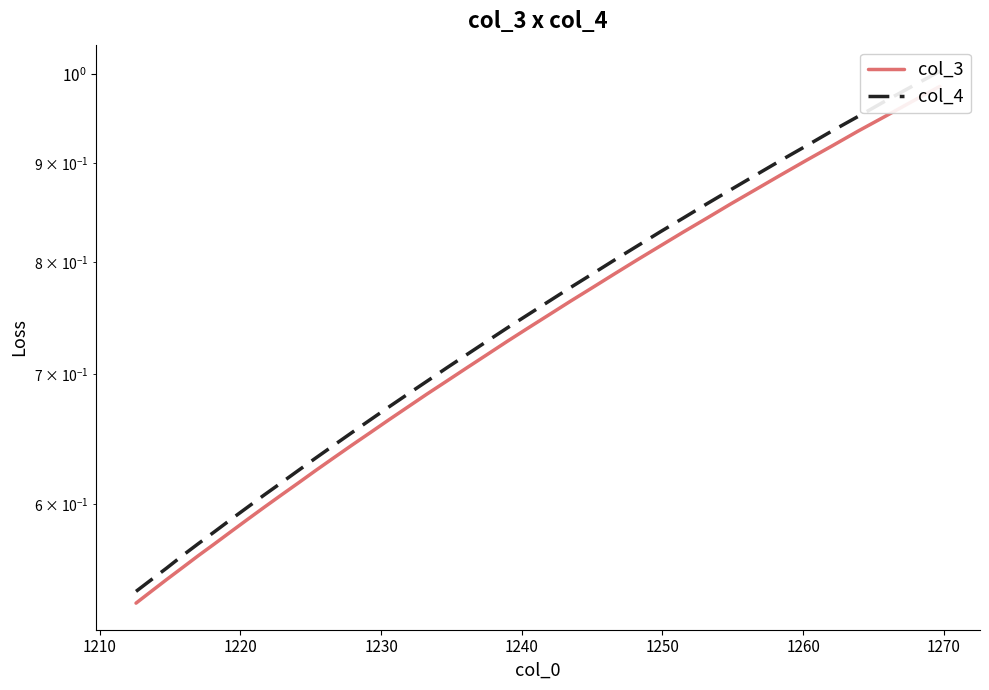

What are all the series names shown in the legend?

col_3, col_4